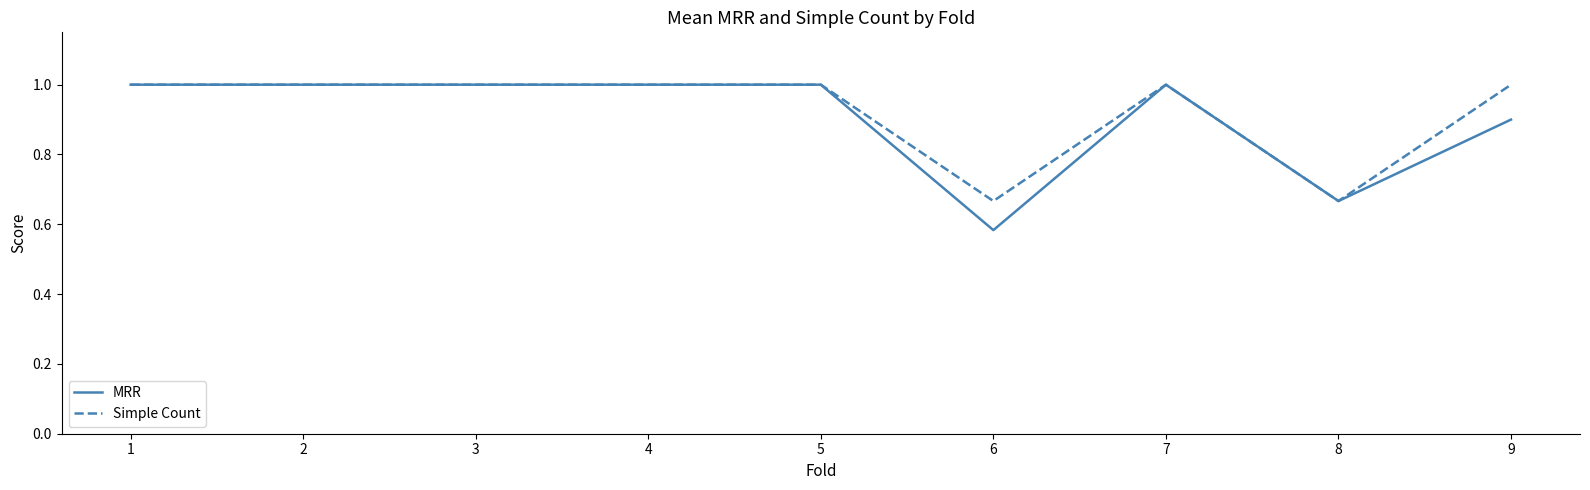

Count the number of categories in the chart.

9